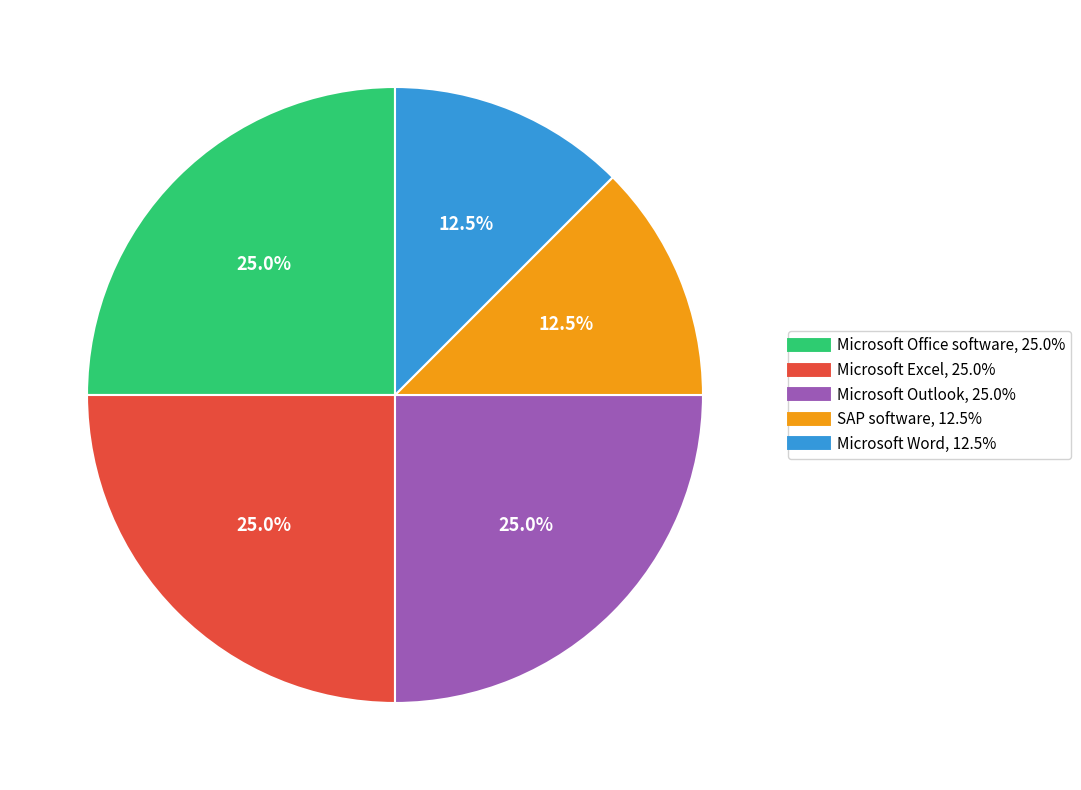

Approximately how many times larger is the value at Microsoft Excel compared to SAP software?

2.0